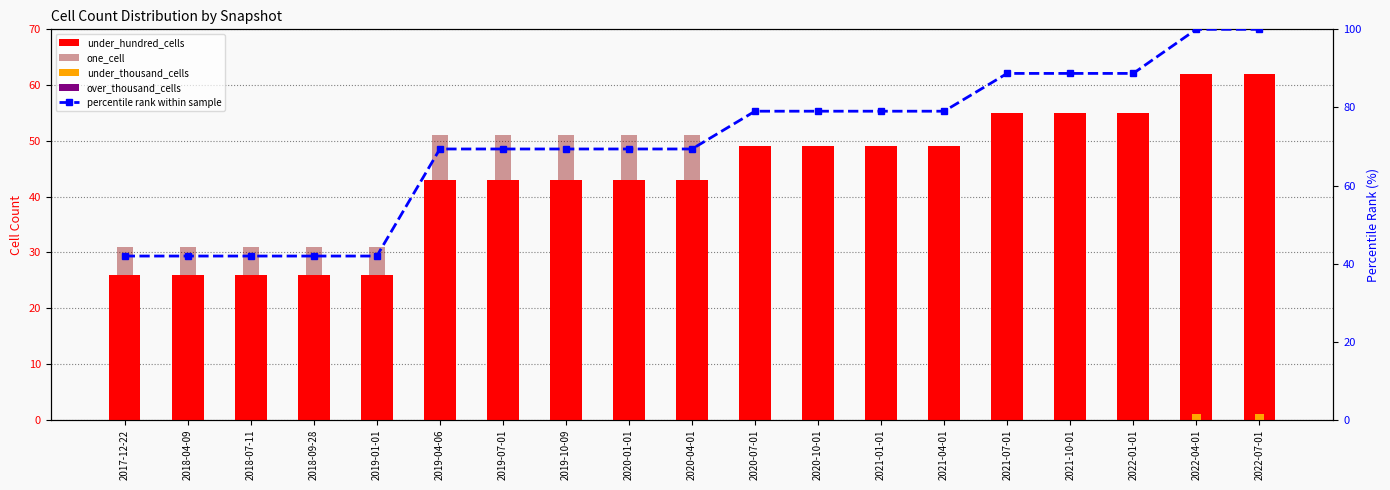

At how many categories does at least one series exceed 65?

14